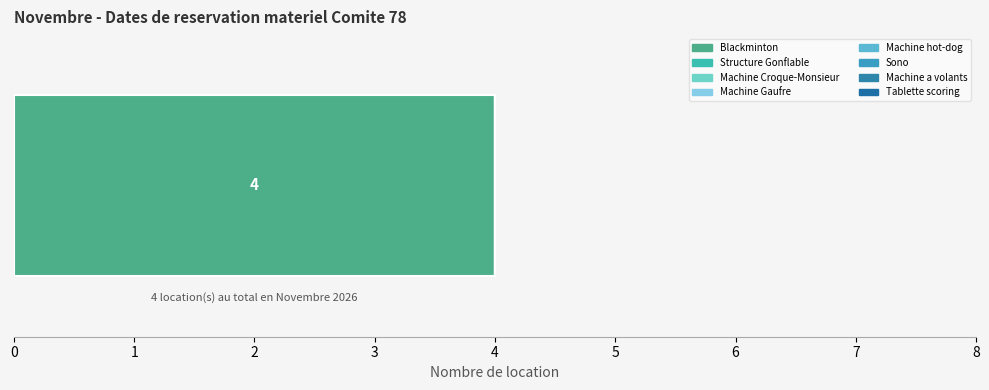

The chart shows a value of 2 at Machine hot-dog. True or false?

False